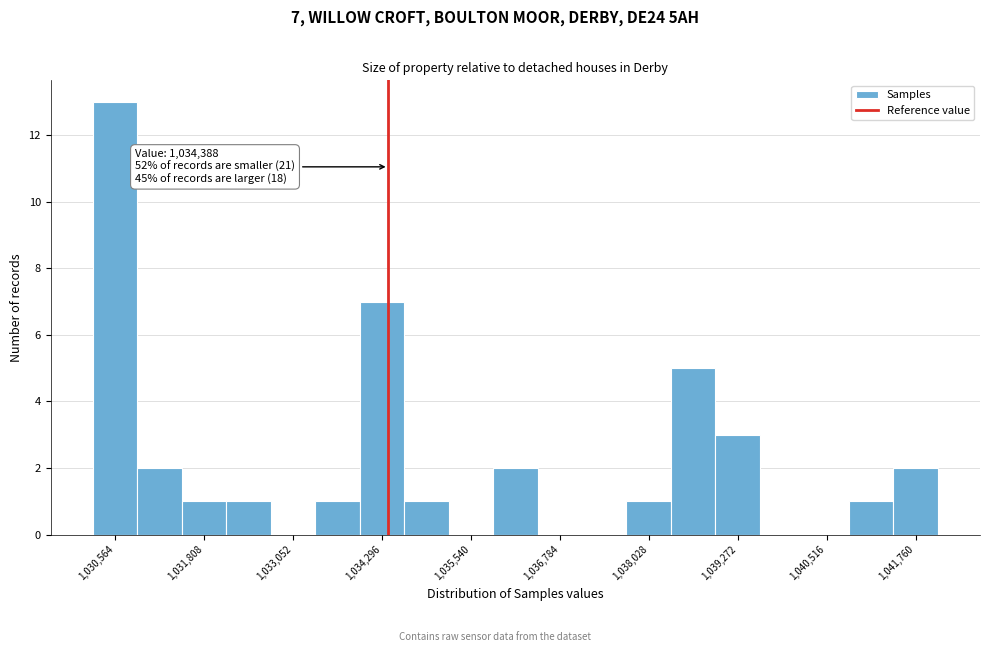

Read against the x-axis, roughly where is the centre of the tallest bar?

1030600